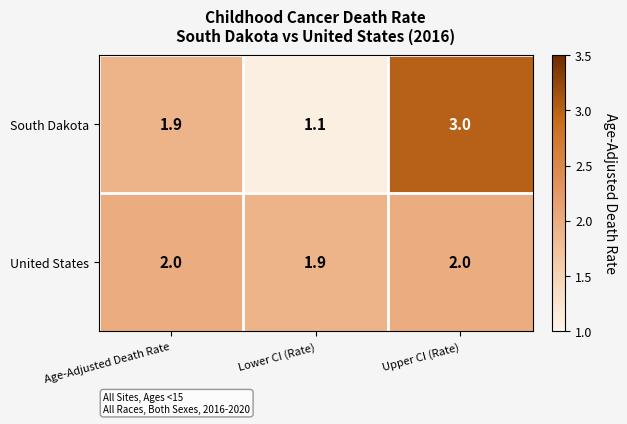

The value of South Dakota at Lower CI (Rate) is 1.1. True or false?

True